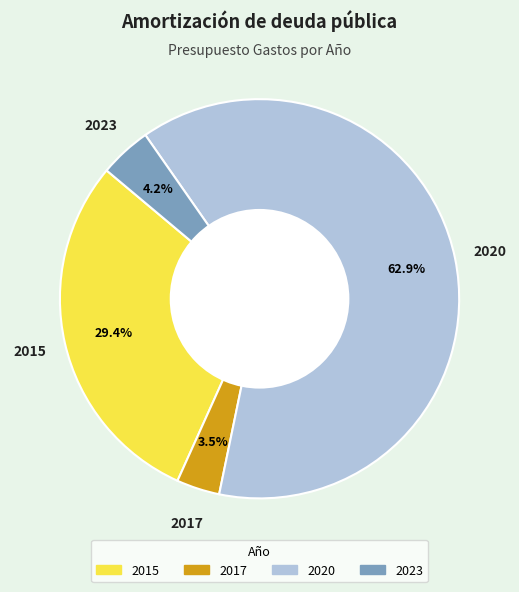

Which has a higher value, 2023 or 2020?

2020